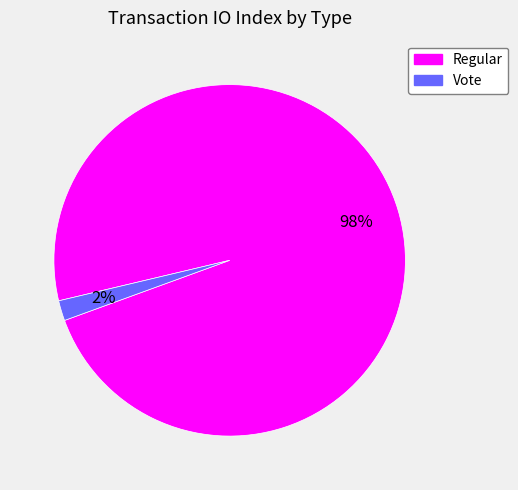

Is it true that Regular is 92% of the pie?

False